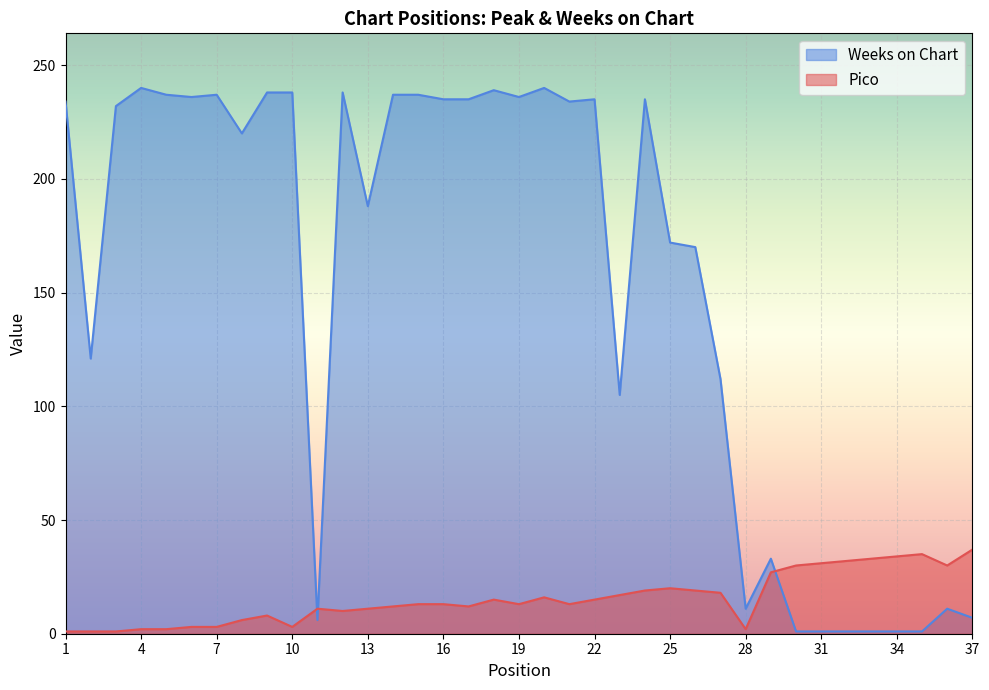

What is the value of the Pico point at the 17th from the left?

12